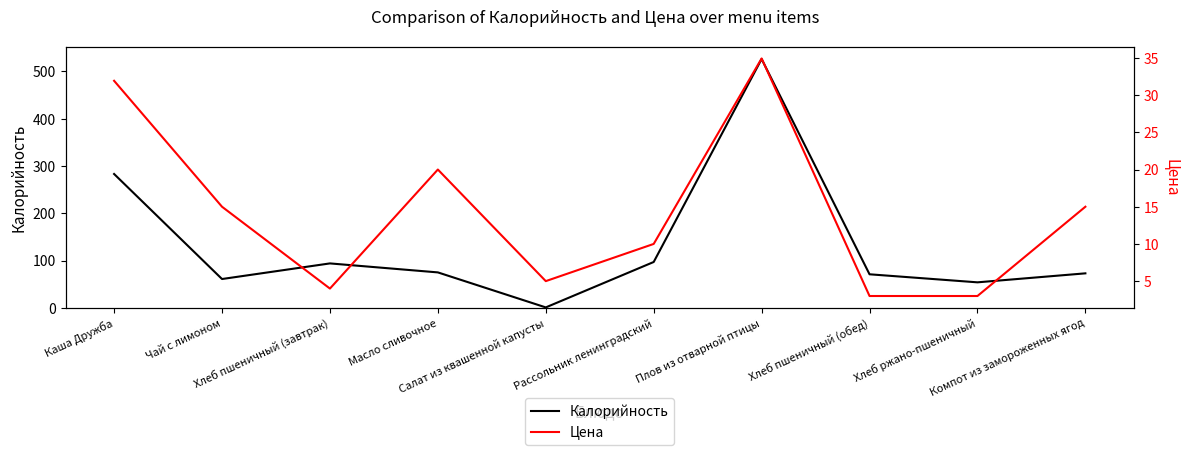

What is the difference between the maximum and second lowest values in the Цена series?

31.9